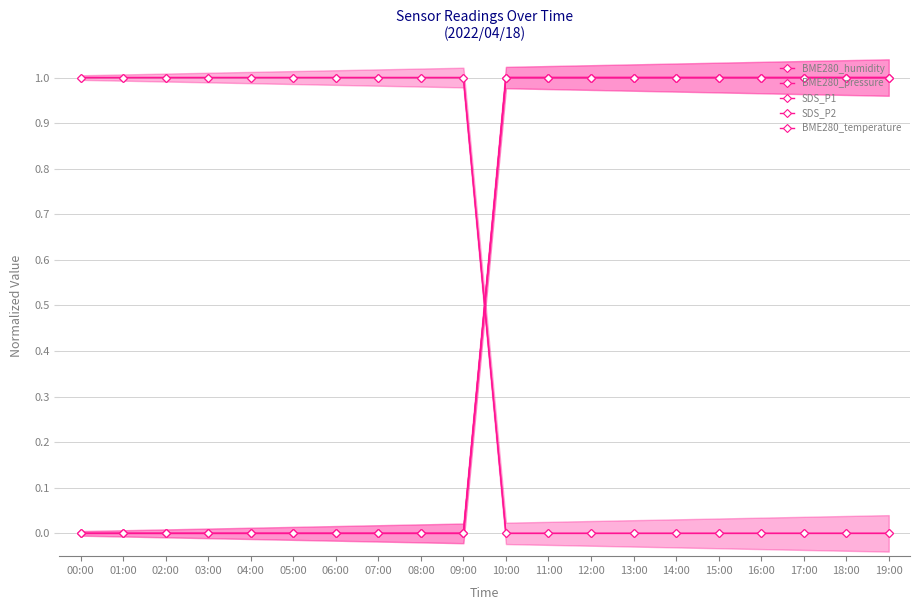

What are all the series names shown in the legend?

BME280_humidity, BME280_pressure, SDS_P1, SDS_P2, BME280_temperature